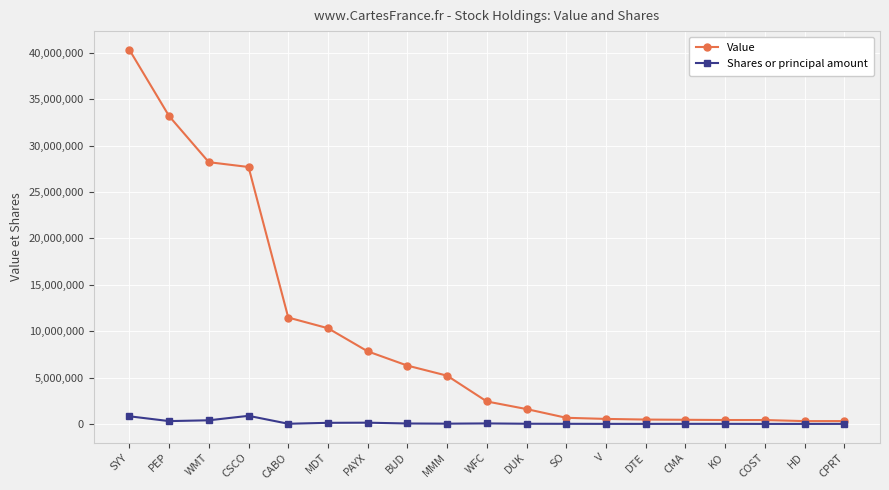

At which label does Shares or principal amount first exceed 20000?

SYY